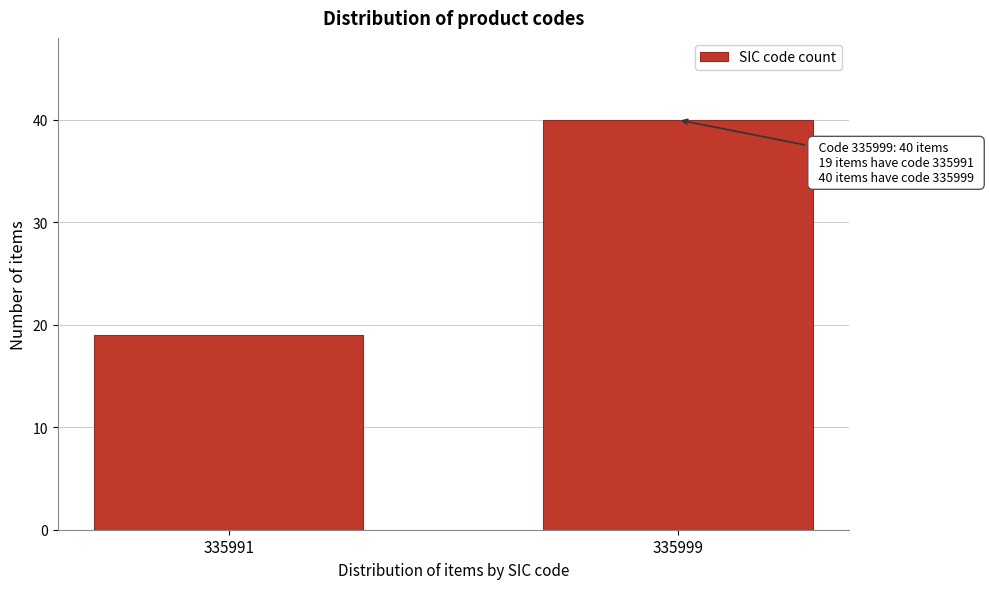

Reading right to left, list all the values displayed in this chart.

335999=40	335991=19